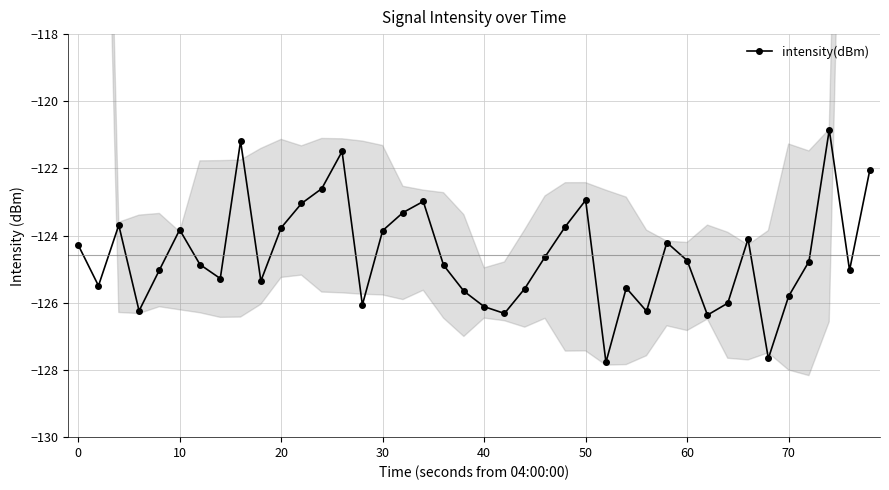

What is the value of the 39th point from the left?

-125.0